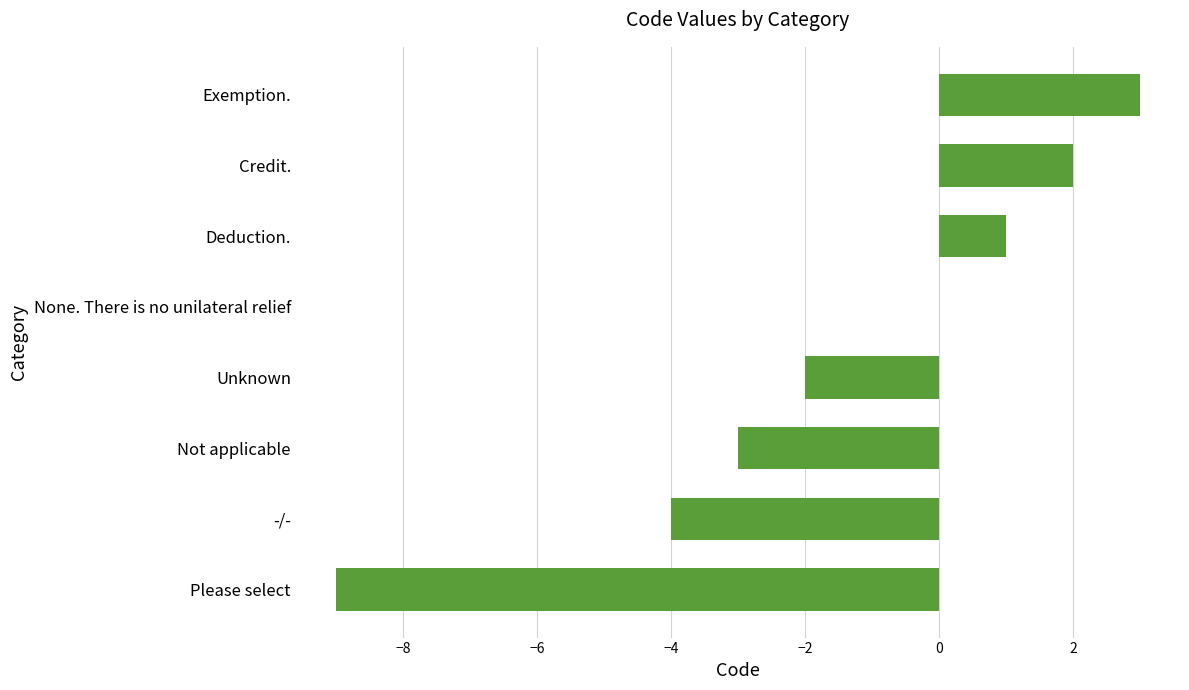

What is the change in value from -/- to Unknown?

+2